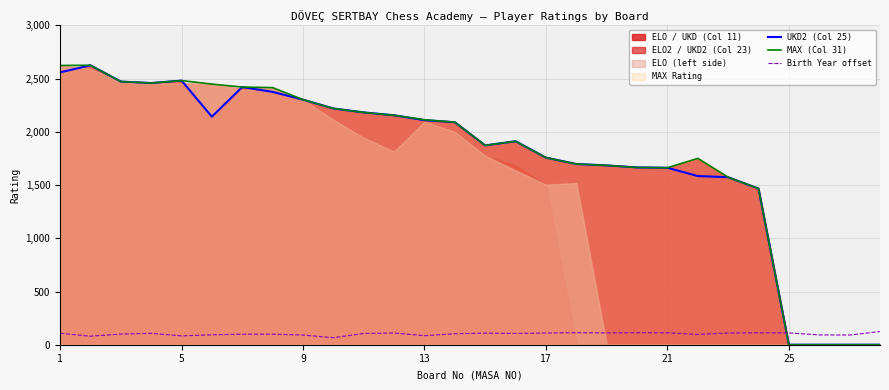

Which series has the widest spread of values?

UKD2 (Col 25)